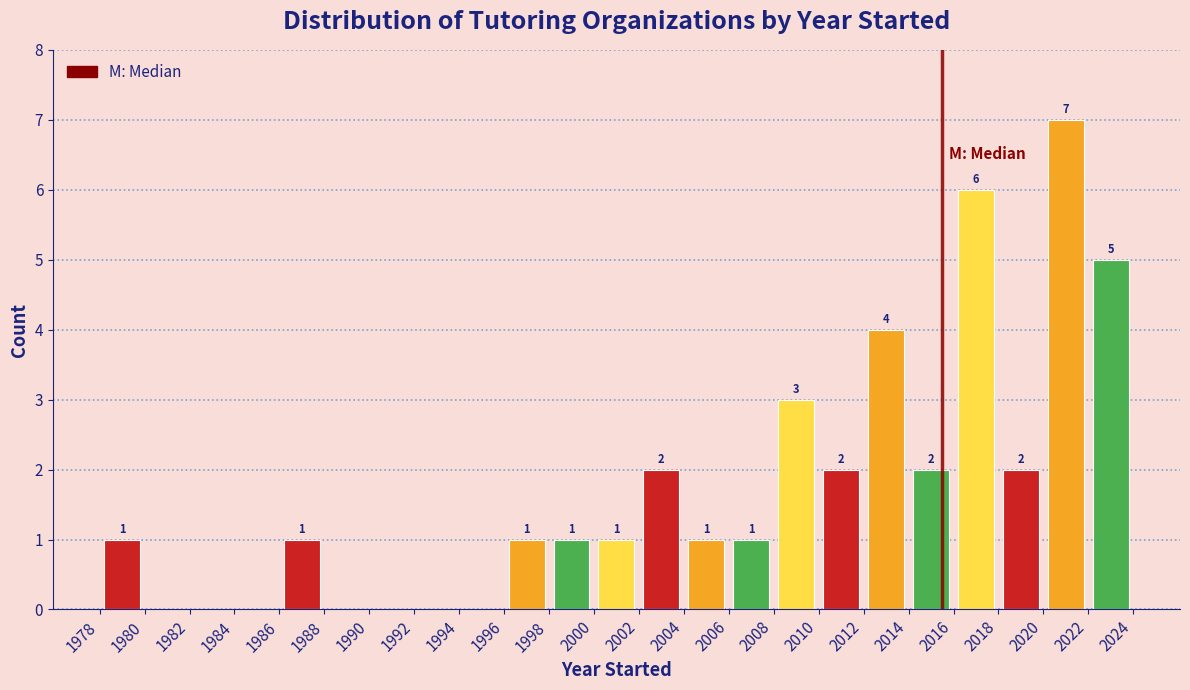

Over which range of the x-axis is the bar tallest?

2020 to 2022